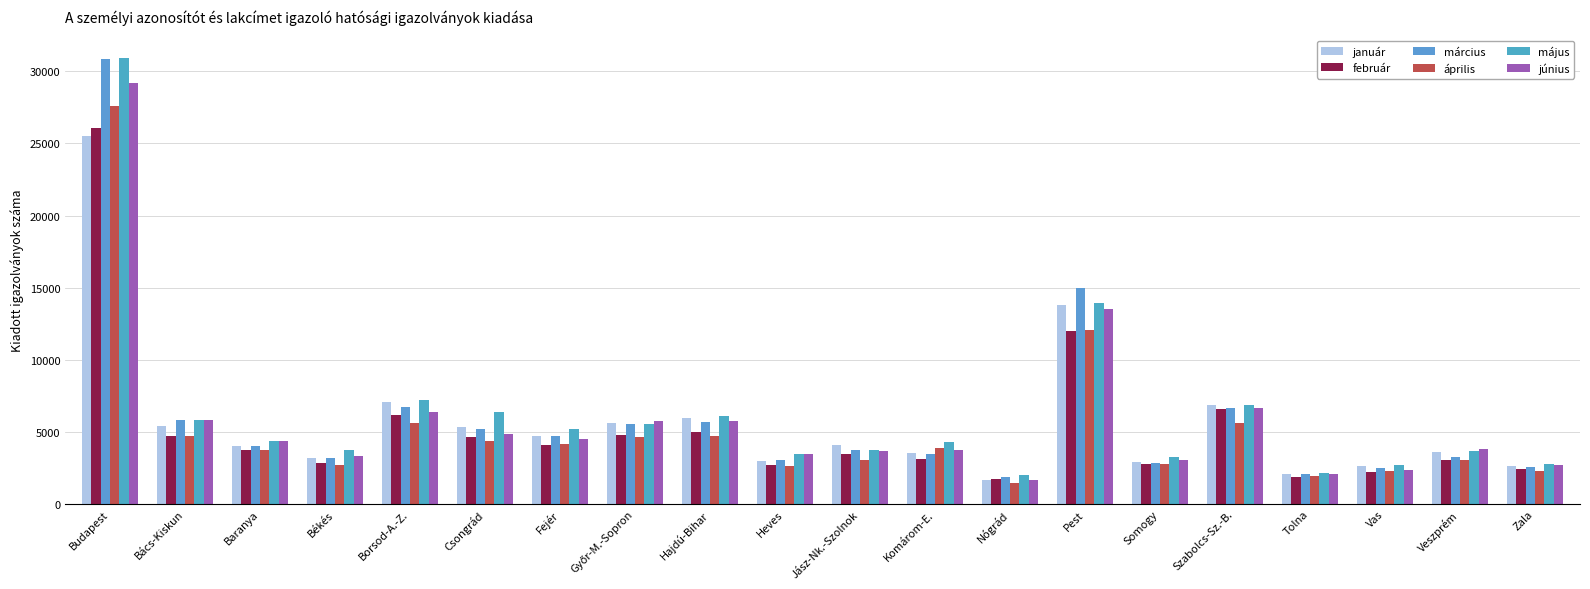

What is the lowest value of the január series?

1677